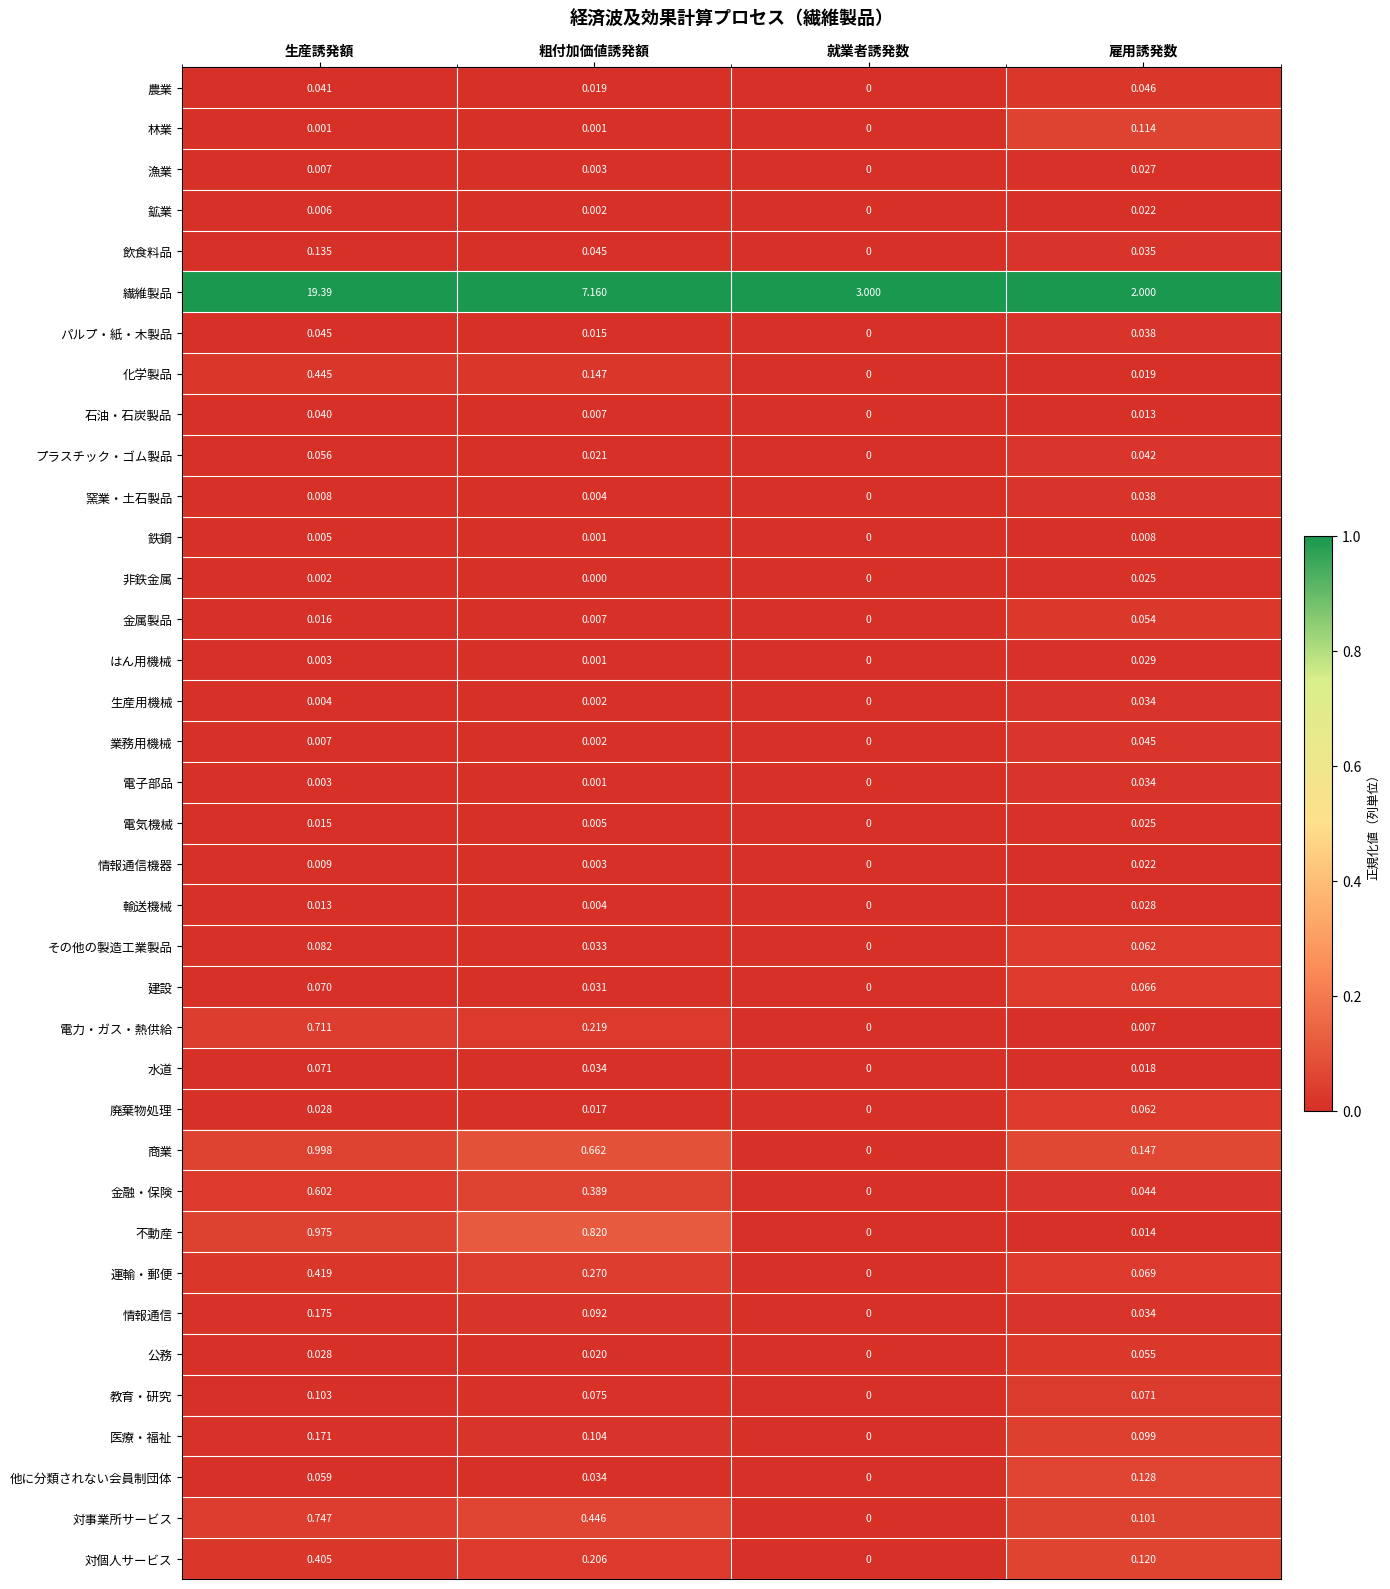

Which label corresponds to the largest value in the chart?

生産誘発額